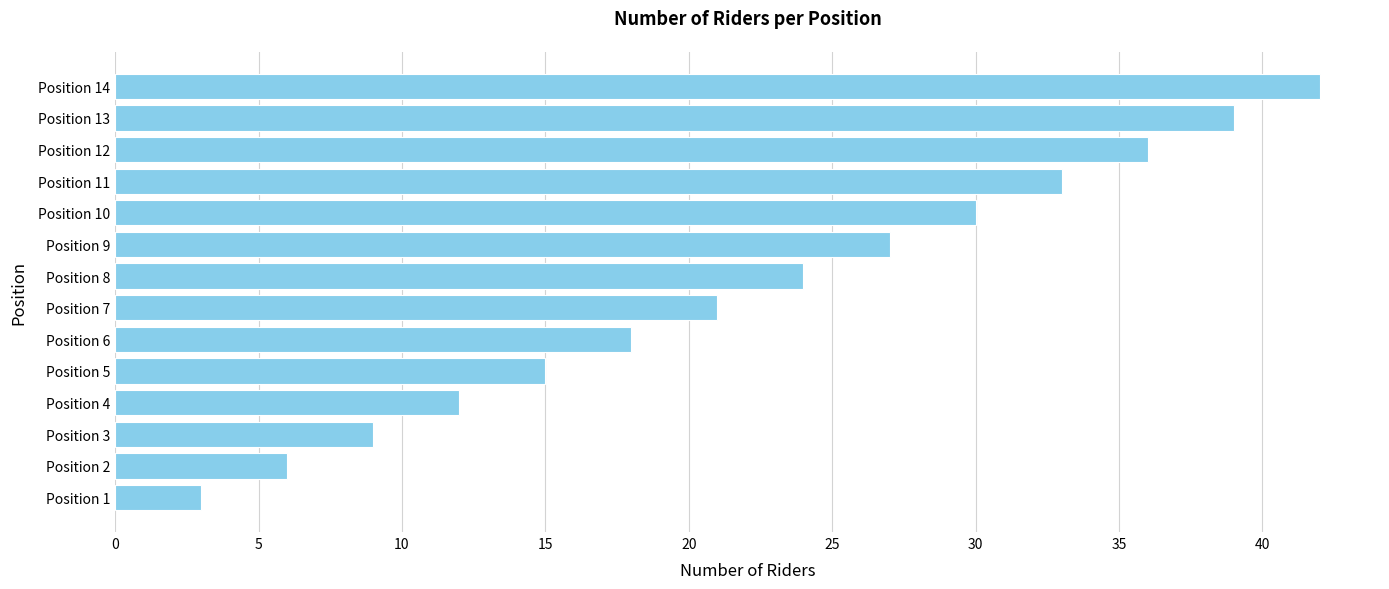

Rank the categories by value from lowest to highest.

Position 1, Position 2, Position 3, Position 4, Position 5, Position 6, Position 7, Position 8, Position 9, Position 10, Position 11, Position 12, Position 13, Position 14